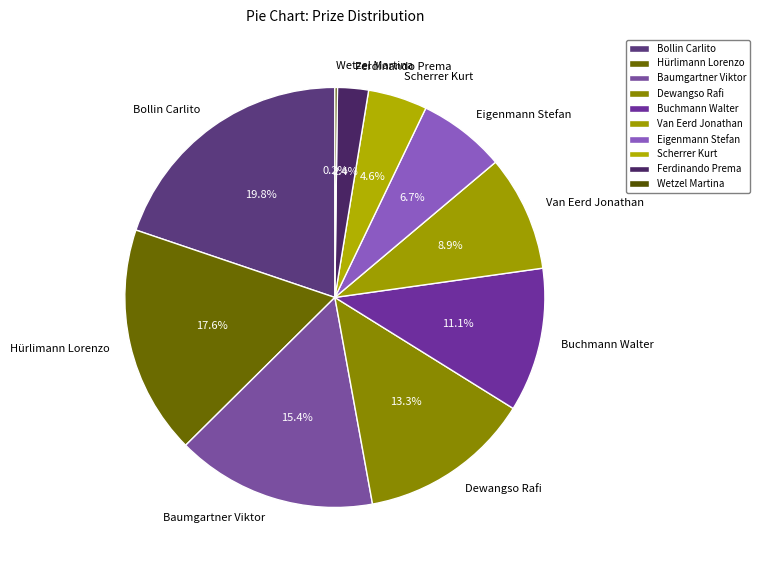

Approximately how many times larger is the value at Dewangso Rafi compared to Bollin Carlito?

0.7